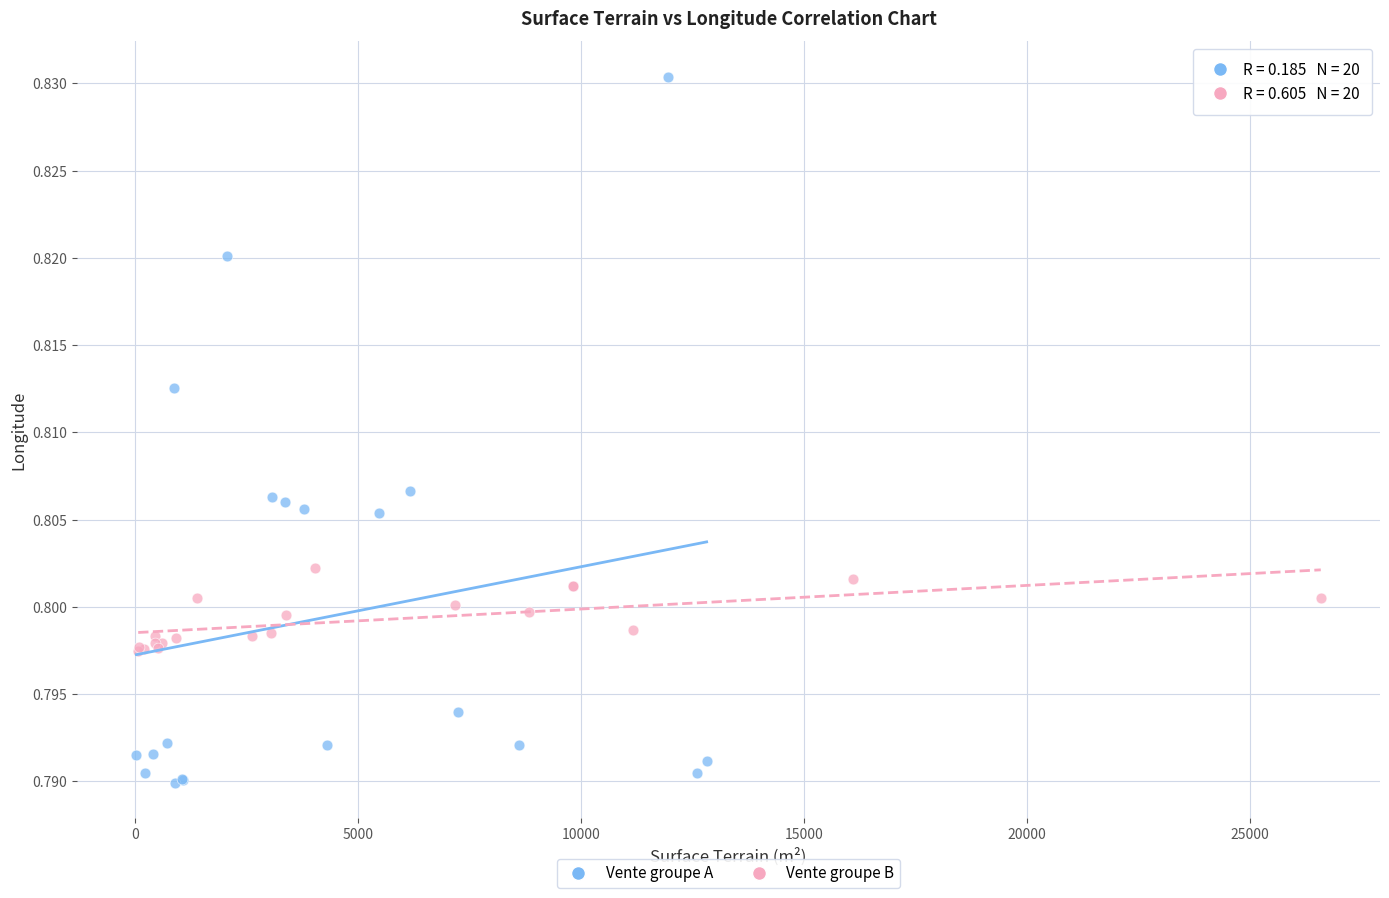

Which series reaches the maximum Y coordinate?

Vente groupe A